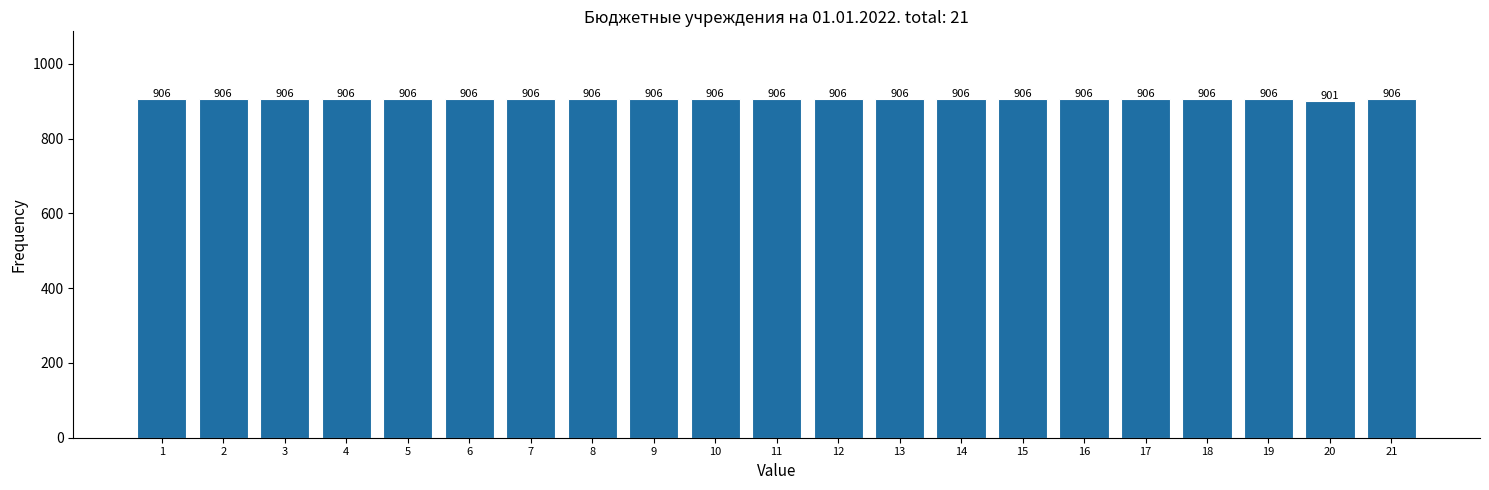

Reading left to right, what are all the values shown in this chart?

906	906	906	906	906	906	906	906	906	906	906	906	906	906	906	906	906	906	906	901	906